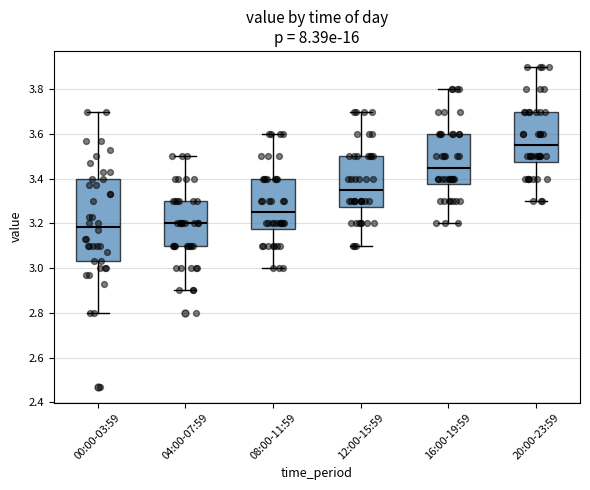

Reading left to right, read every box against the y-axis: the position of its median line, the range the box covers, and the ends of its whiskers. The values are not printed on the chart, so give them approximately, as read against the axis.

00:00-03:59: median 3.18, box 3.04 to 3.40, whiskers 2.80 to 3.70
04:00-07:59: median 3.20, box 3.10 to 3.30, whiskers 2.90 to 3.50
08:00-11:59: median 3.26, box 3.18 to 3.40, whiskers 3.00 to 3.60
12:00-15:59: median 3.36, box 3.28 to 3.50, whiskers 3.10 to 3.70
16:00-19:59: median 3.46, box 3.38 to 3.60, whiskers 3.20 to 3.80
20:00-23:59: median 3.56, box 3.48 to 3.70, whiskers 3.30 to 3.90